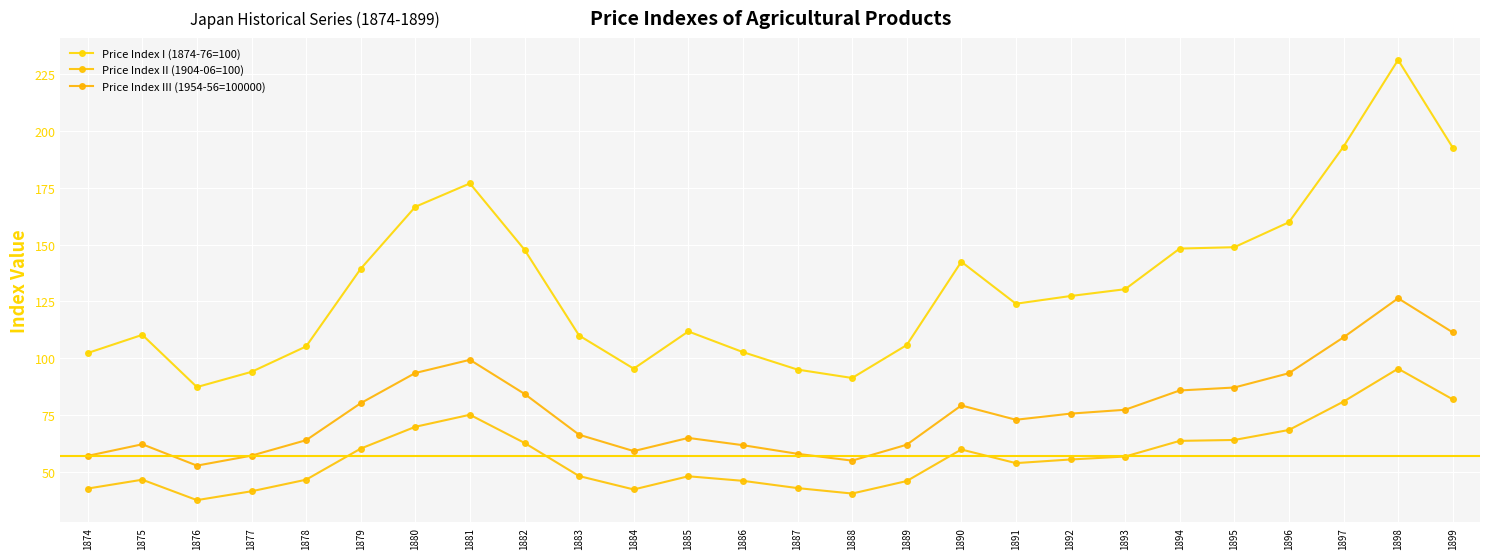

What is the difference between the Price Index III (1954-56=100000) values at 1880 and 1879?

13.3